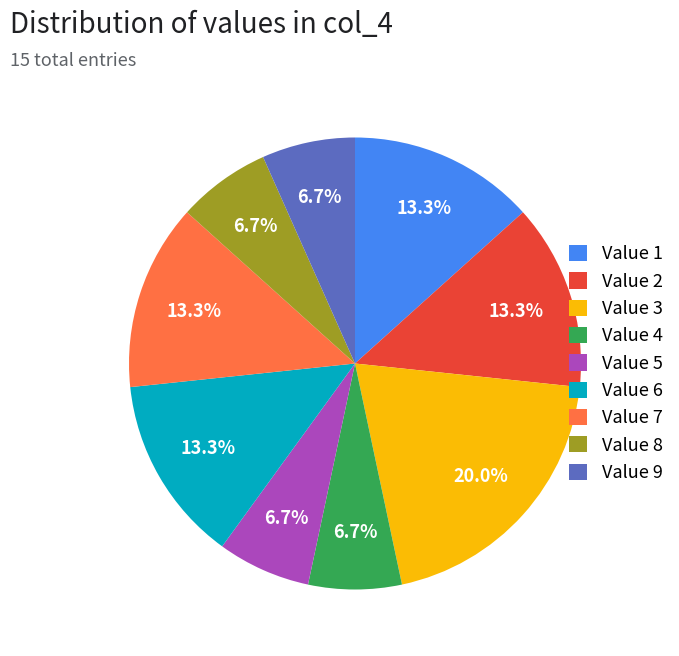

Which category has the biggest portion of the pie?

Value 3